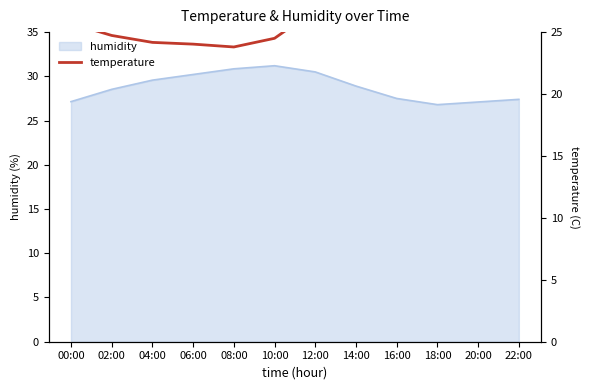

What is the sum of all values?

320.1